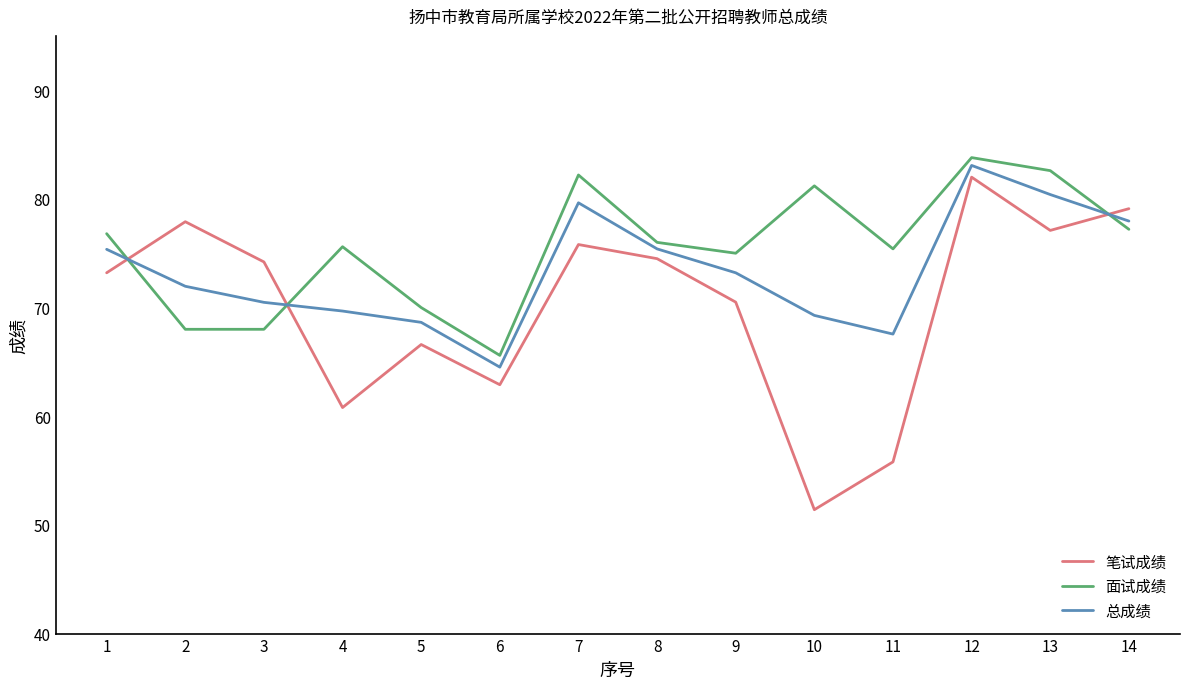

At which category does the chart reach its peak across all series?

12